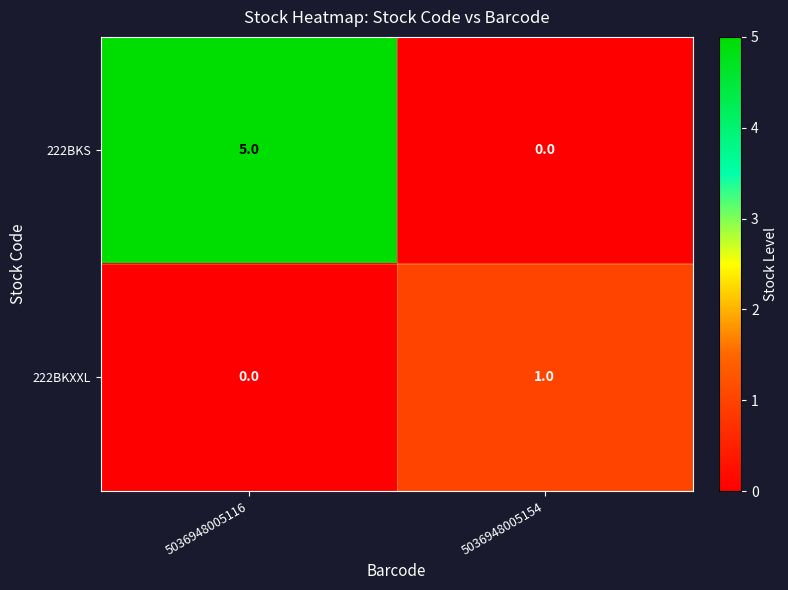

At which category is the sum across all series the highest?

5036948005116